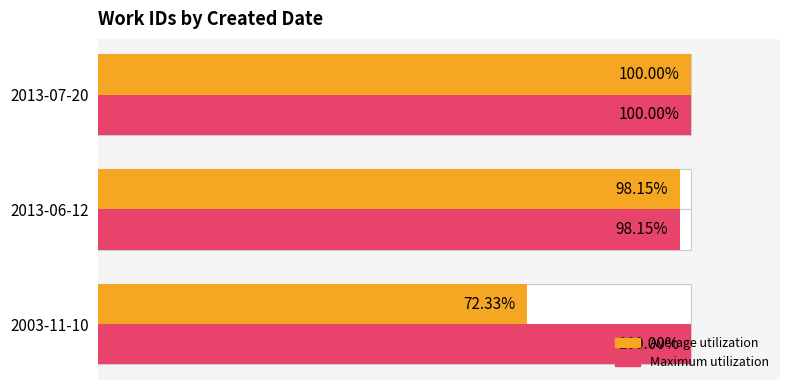

What is the value of the Maximum utilization bar at the 1st from the left?

100.0